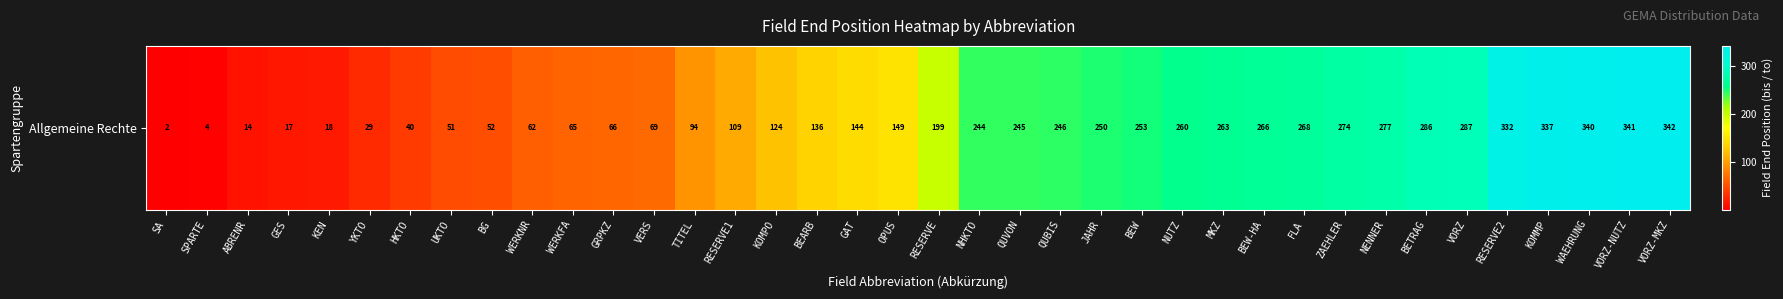

Reading right to left, what are all the values shown in this chart?

VORZ-MKZ=342	VORZ-NUTZ=341	WAEHRUNG=340	KOMMP=337	RESERVE2=332	VORZ=287	BETRAG=286	NENNER=277	ZAEHLER=274	FLA=268	BEW-HA=266	MKZ=263	NUTZ=260	BEW=253	JAHR=250	QUBIS=246	QUVON=245	NHKTO=244	RESERVE=199	OPUS=149	GAT=144	BEARB=136	KOMPO=124	RESERVE1=109	TITEL=94	VERS=69	GRPKZ=66	WERKFA=65	WERKNR=62	BG=52	UKTO=51	HKTO=40	YKTO=29	KEN=18	GES=17	ABRENR=14	SPARTE=4	SA=2